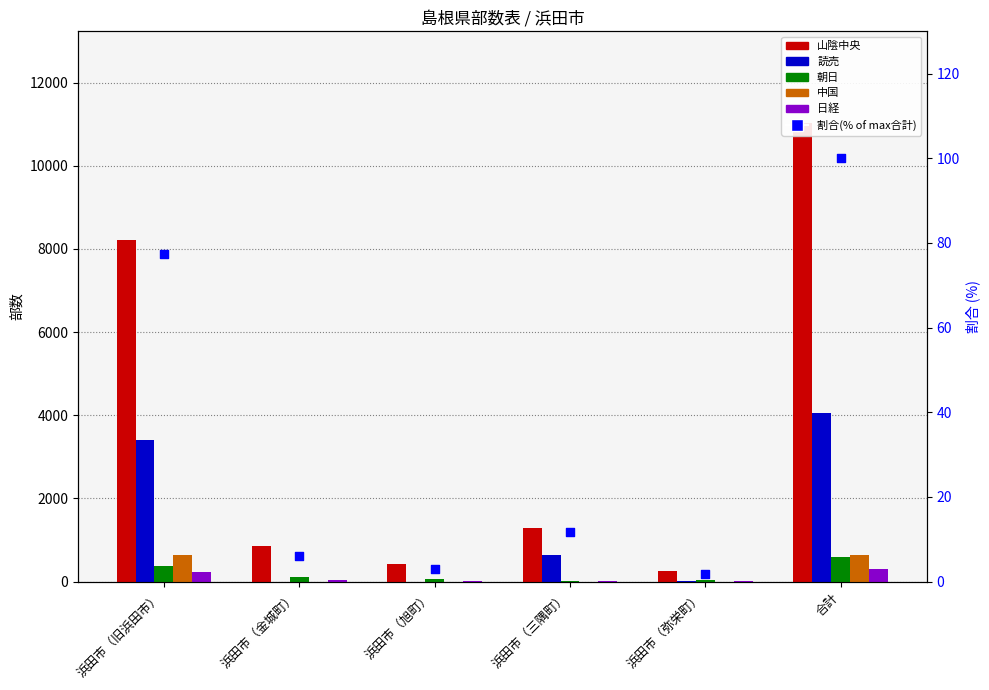

Which series reaches the maximum Y coordinate?

山陰中央